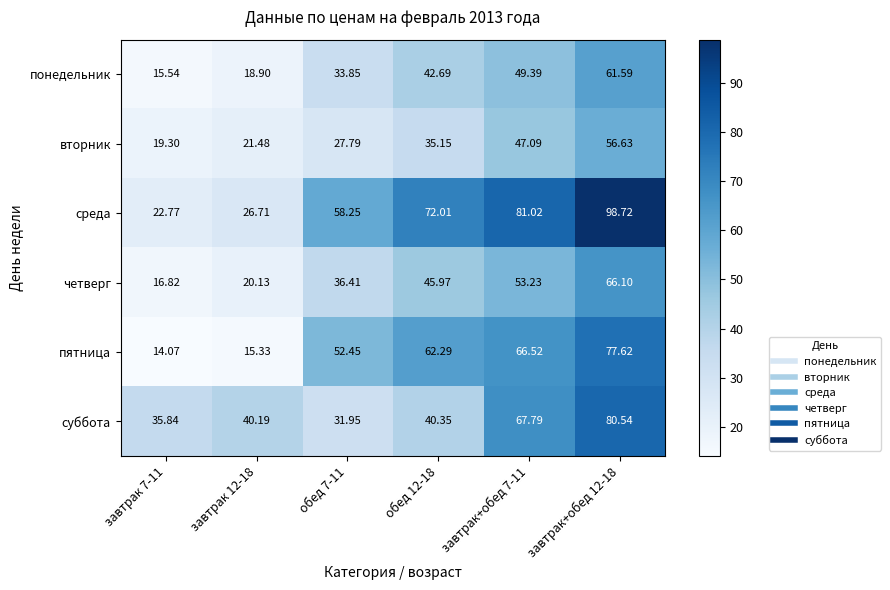

How many values in the суббота series are below 40?

2